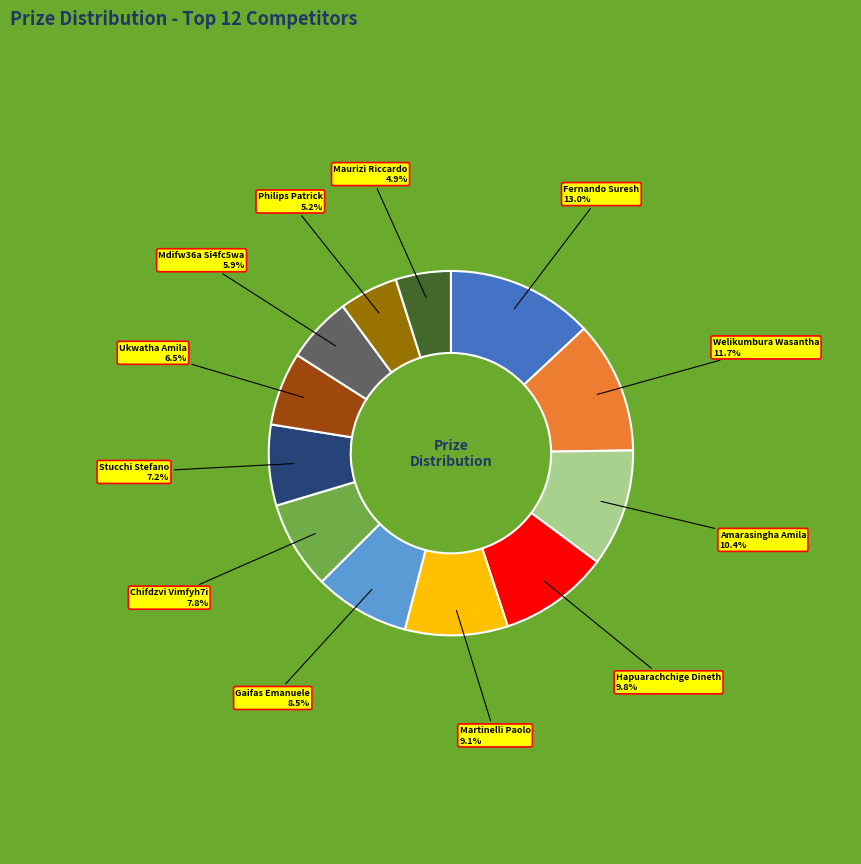

Which category has the biggest portion of the pie?

Fernando Suresh